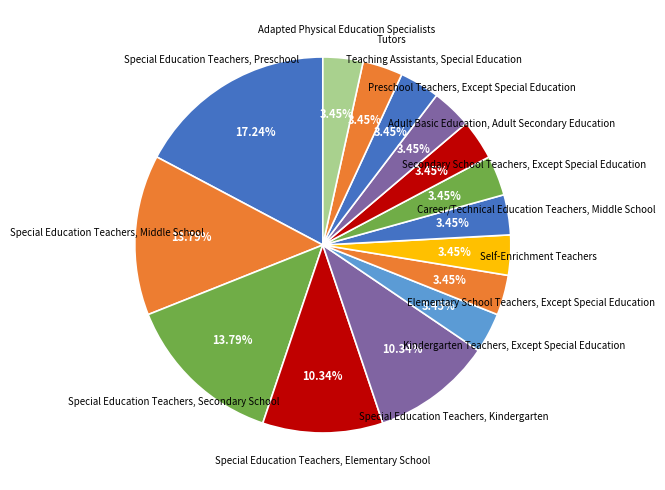

Rank the categories by value from lowest to highest.

Kindergarten Teachers, Except Special Education, Elementary School Teachers, Except Special Education, Self-Enrichment Teachers, Career/Technical Education Teachers, Middle School, Secondary School Teachers, Except Special Education, Adult Basic Education, Adult Secondary Education, Preschool Teachers, Except Special Education, Teaching Assistants, Special Education, Tutors, Adapted Physical Education Specialists, Special Education Teachers, Elementary School, Special Education Teachers, Kindergarten, Special Education Teachers, Middle School, Special Education Teachers, Secondary School, Special Education Teachers, Preschool